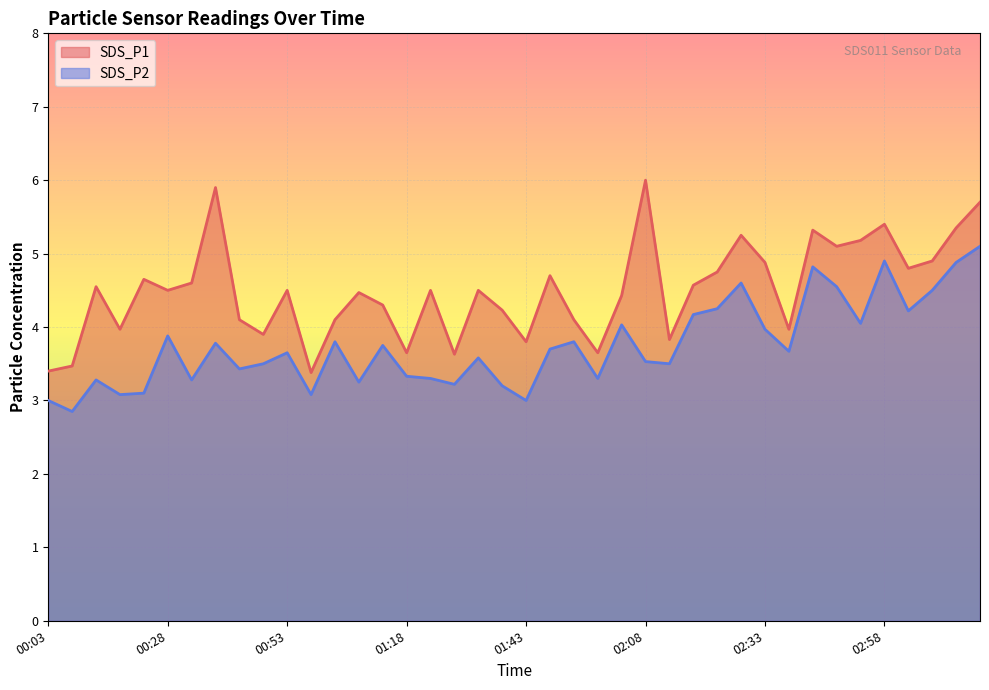

At which label does SDS_P2 first exceed 3?

00:13